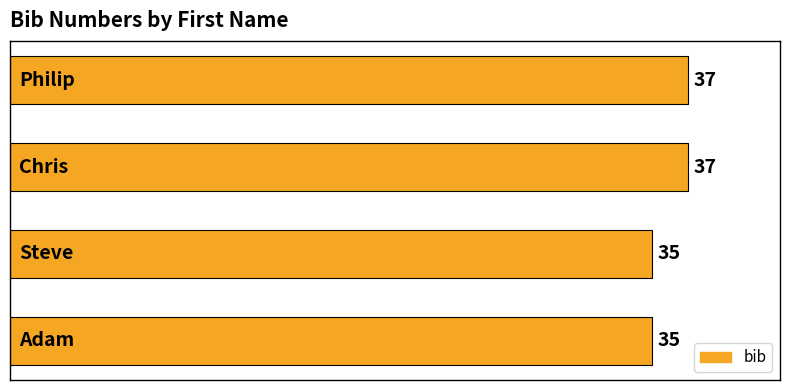

What is the greatest value displayed?

37